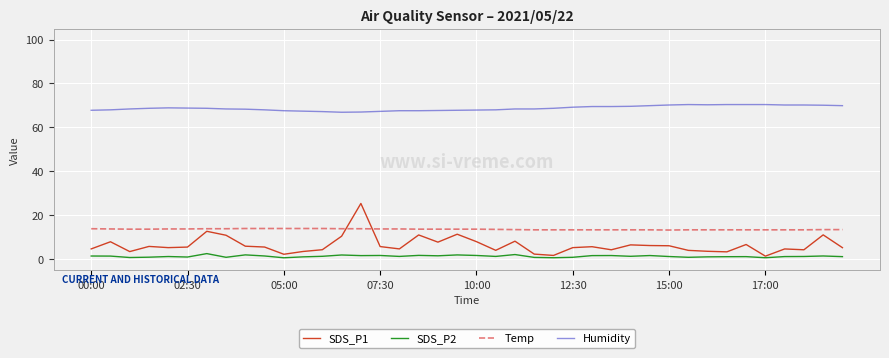

Which series has the largest range (max minus min)?

SDS_P1